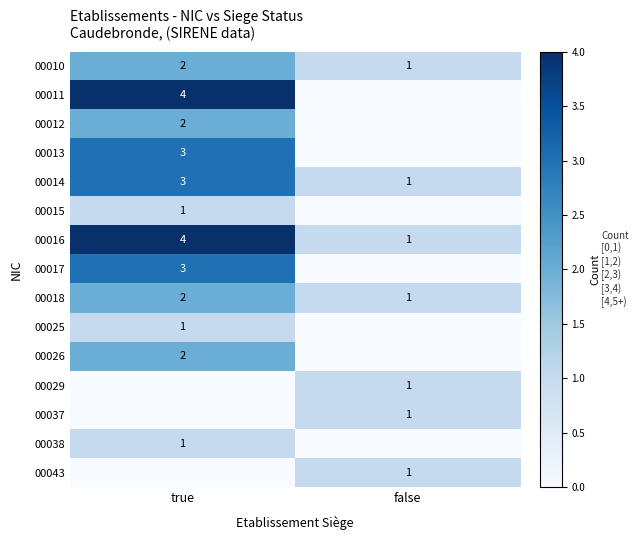

Which category has the lowest value in the 00016 series?

false